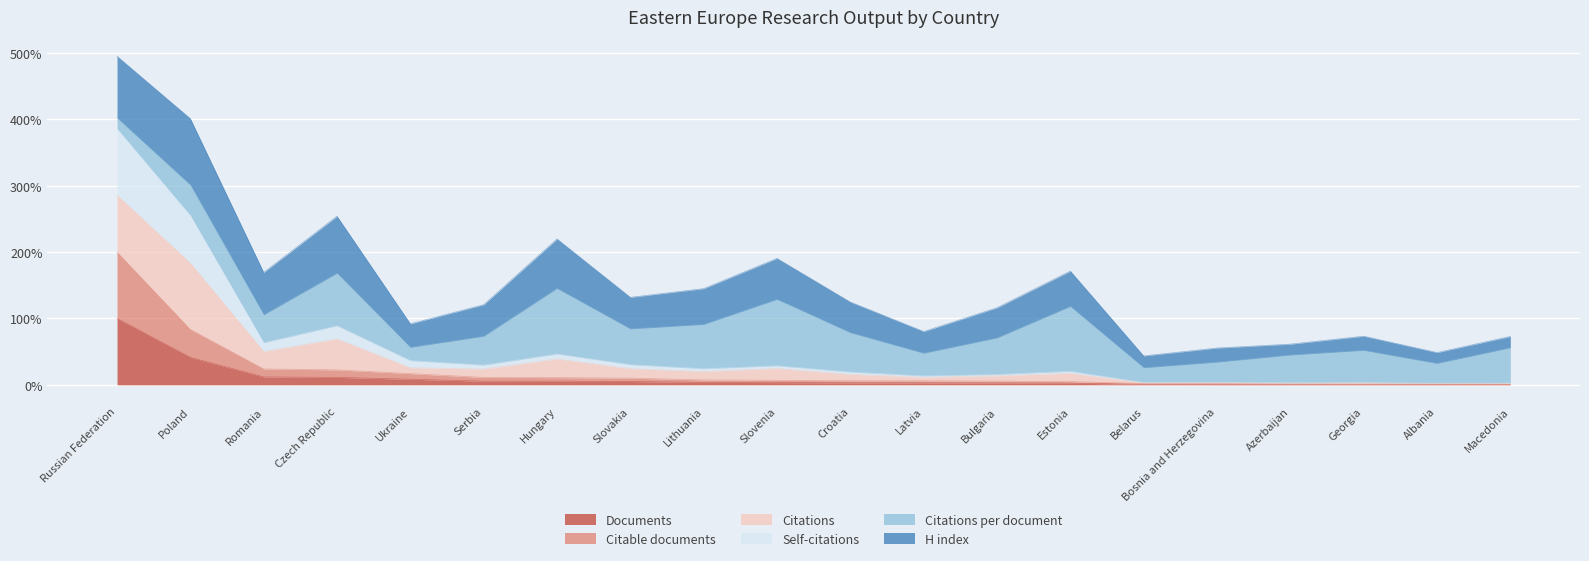

At which label does Documents first exceed 3?

Russian Federation